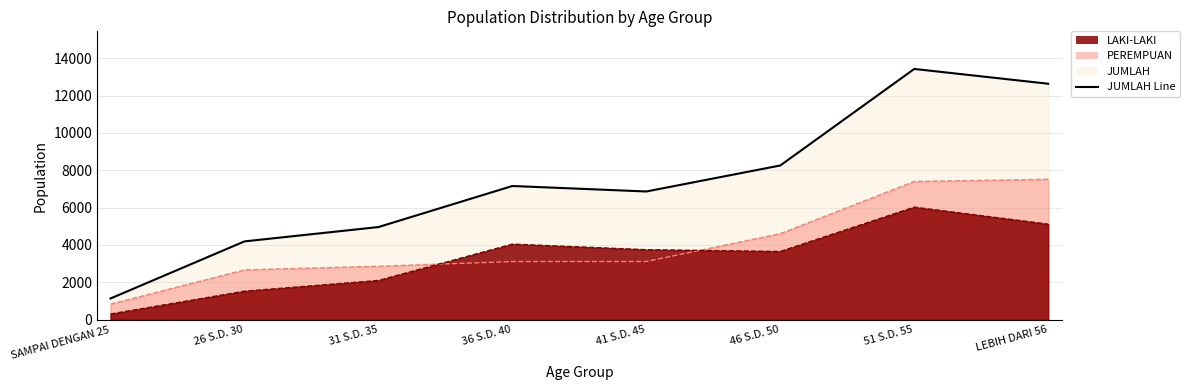

What is the total value across all series at SAMPAI DENGAN 25?

2272